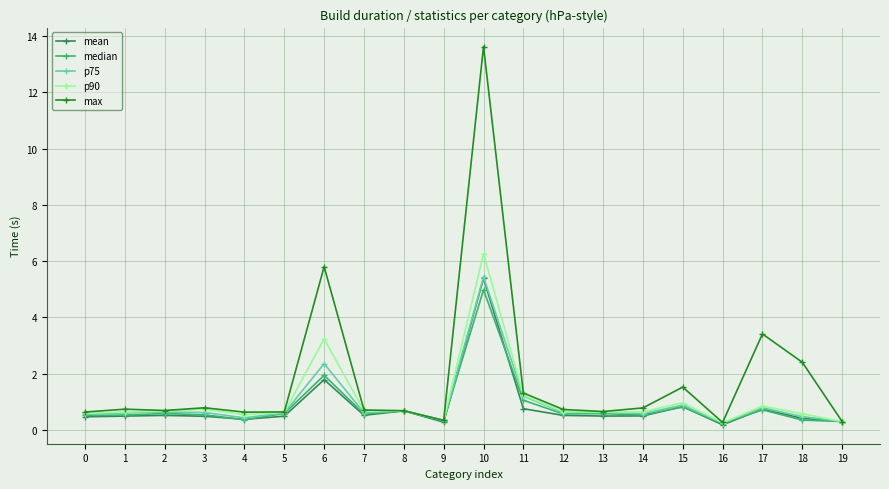

How many lines are shown in the chart?

5